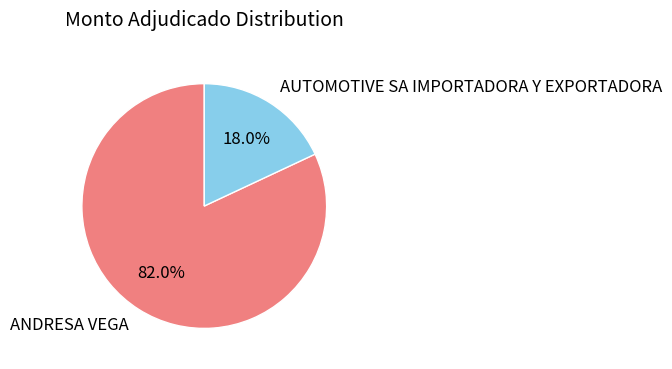

Rank the categories by value from highest to lowest.

ANDRESA VEGA, AUTOMOTIVE SA IMPORTADORA Y EXPORTADORA